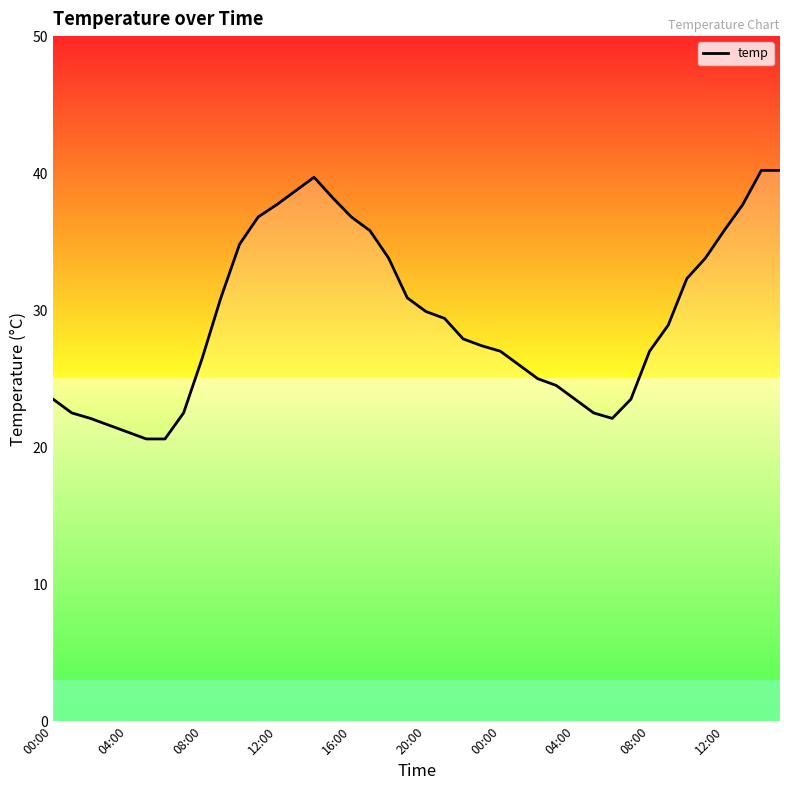

What is the minimum value shown in the chart?

20.6